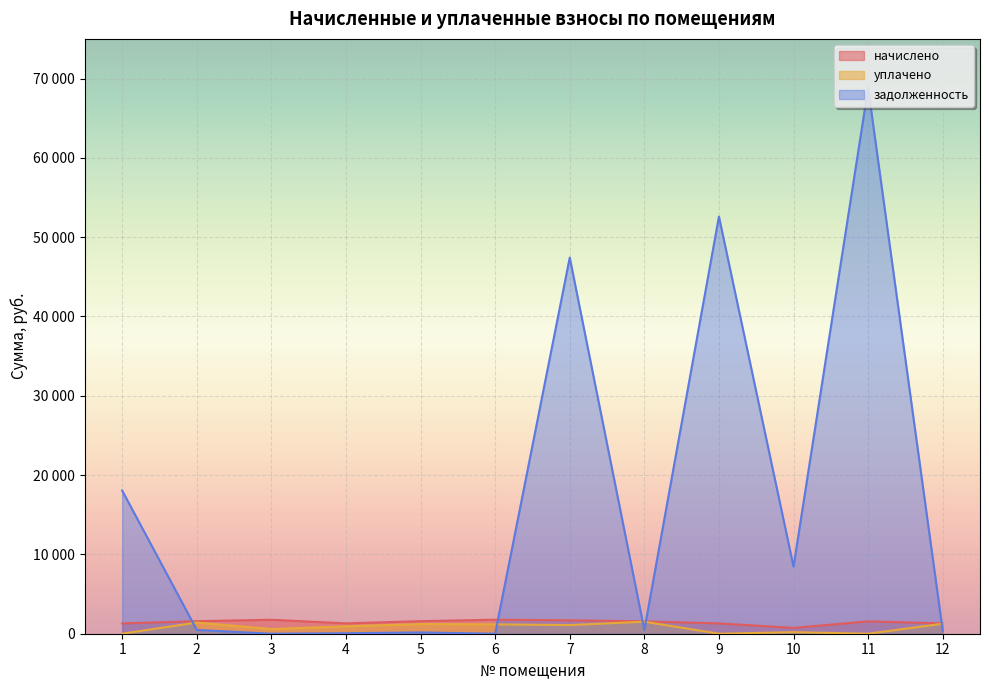

Rank the series by their maximum value, from highest to lowest.

задолженность, начислено, уплачено